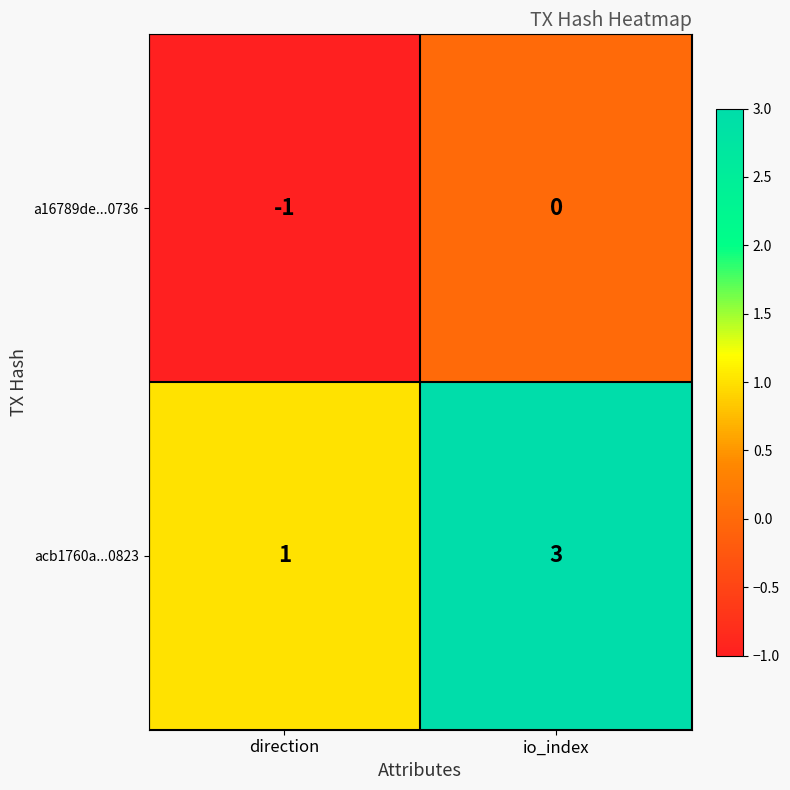

How many data points does each series have?

2